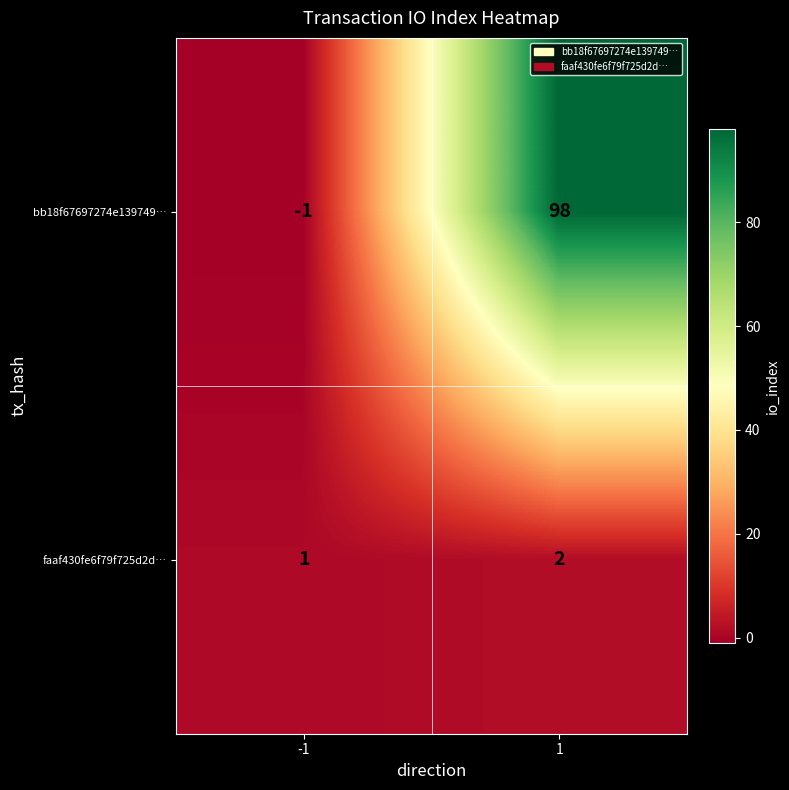

Read the bb18f67697274e139749… value at 1, to the nearest 10.

100